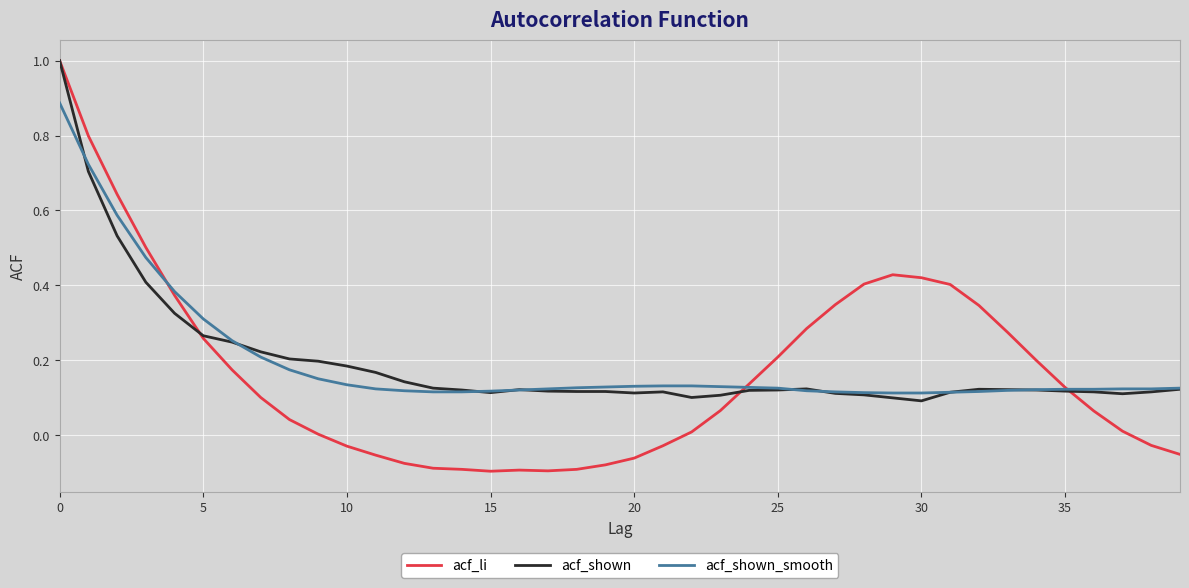

Which series has the largest range (max minus min)?

acf_li